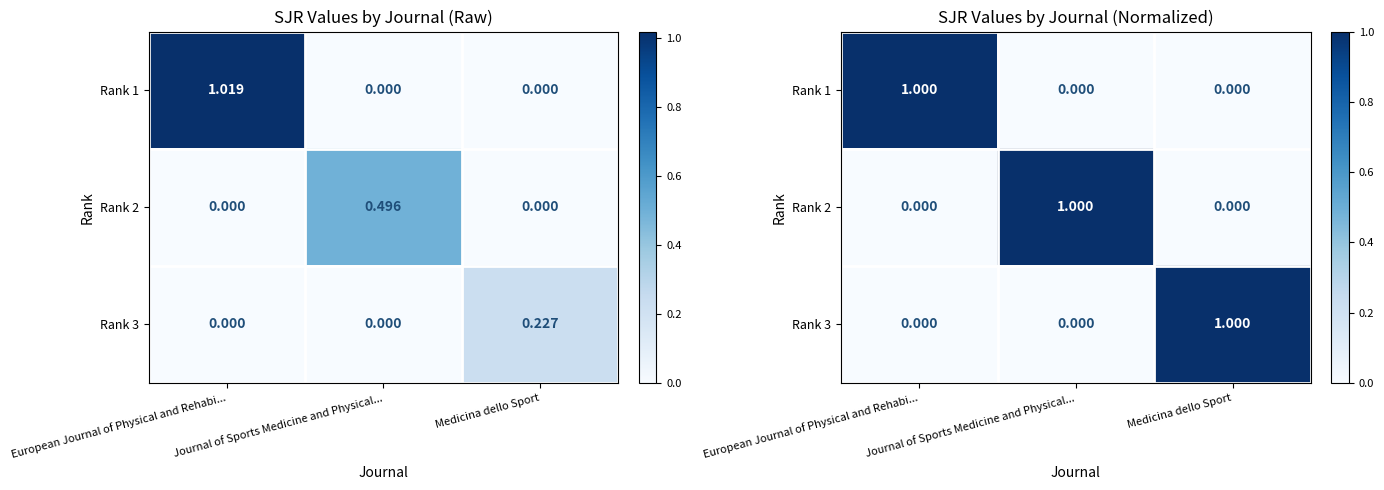

Rank the categories by Rank 3 value from lowest to highest.

European Journal of Physical and Rehabi..., Journal of Sports Medicine and Physical..., Medicina dello Sport